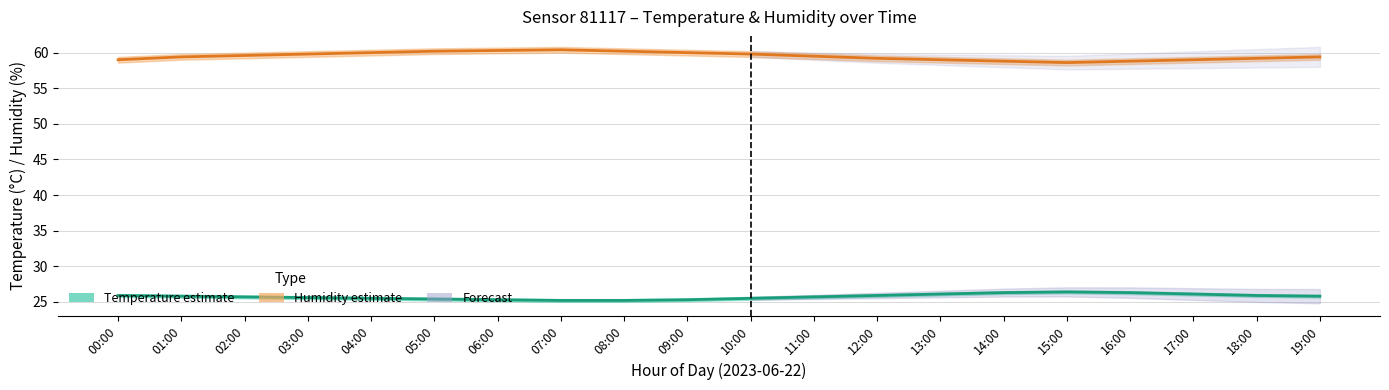

The value of Humidity at 10:00 is 59.8. True or false?

True